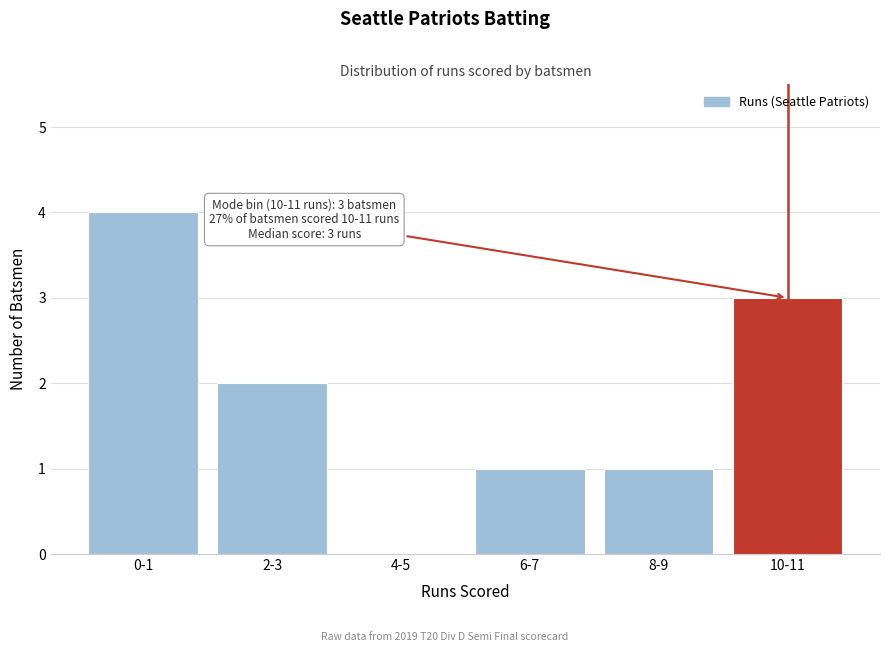

Reading right to left, transcribe all the data shown in this chart.

10-11=3	8-9=1	6-7=1	4-5=0	2-3=2	0-1=4